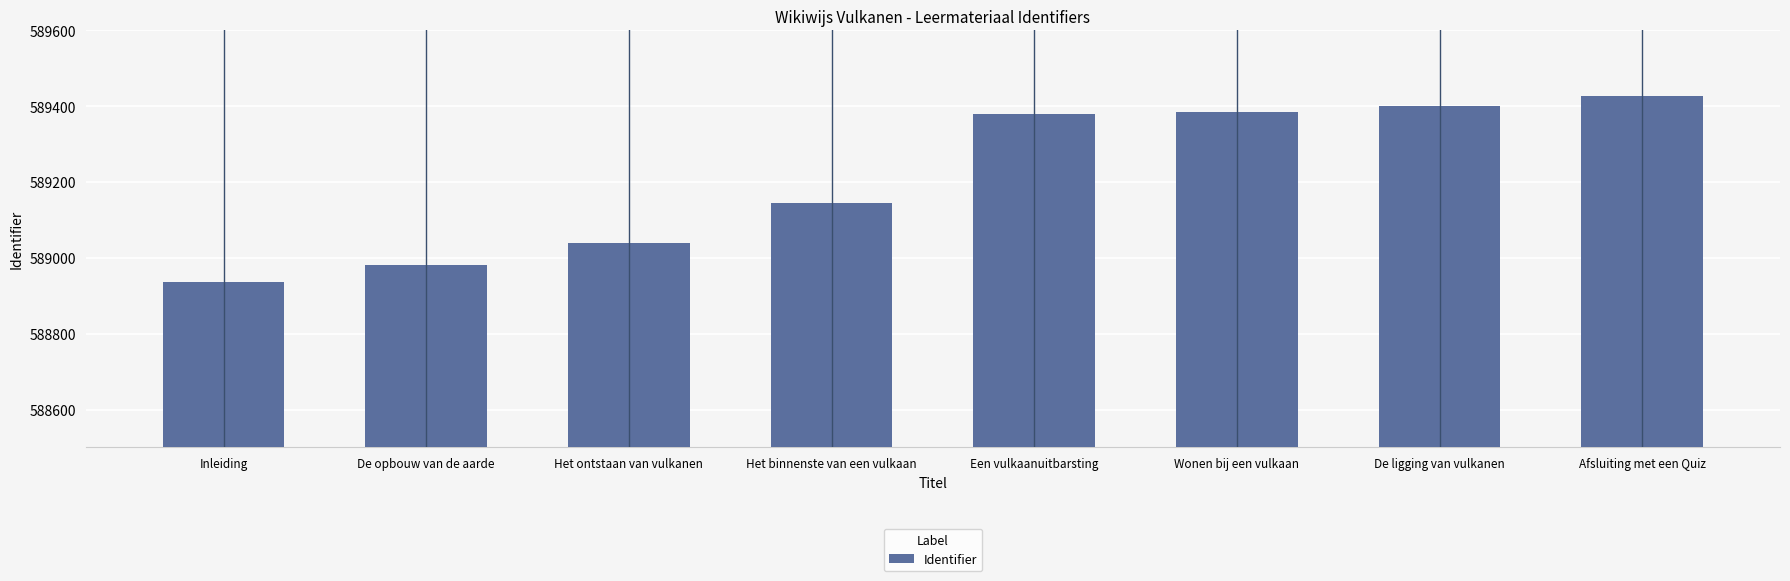

What is the sum of all values?

4713692